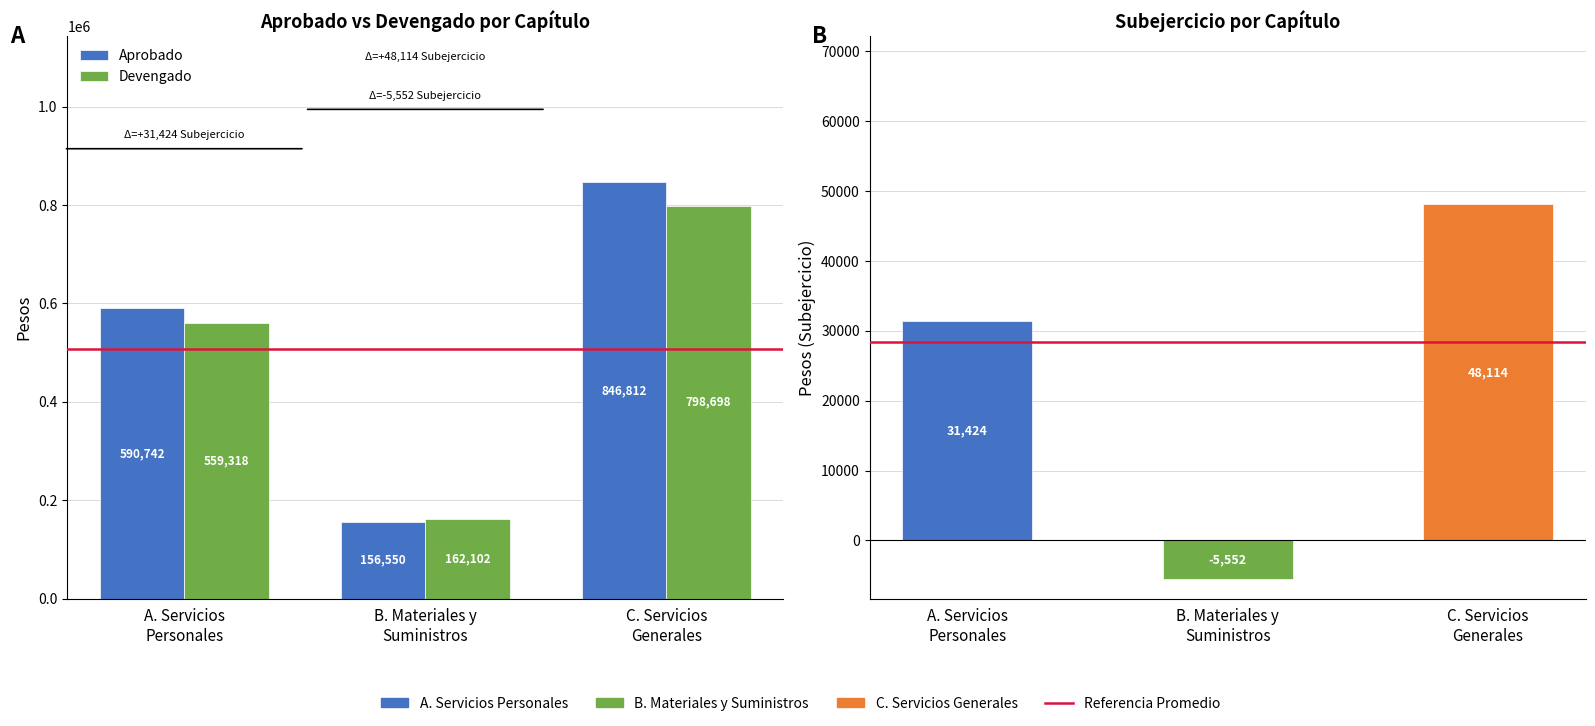

Is it true that Aprobado equals 1126587 at C. Servicios
Generales?

False